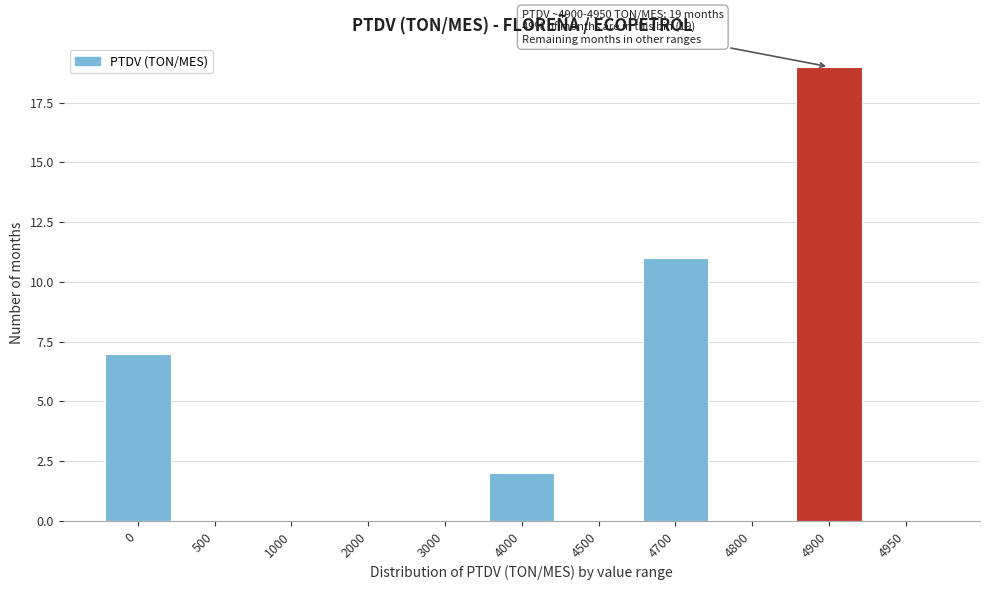

Reading left to right, list all the values displayed in this chart.

0=7	500=0	1000=0	2000=0	3000=0	4000=2	4500=0	4700=11	4800=0	4900=19	4950=0